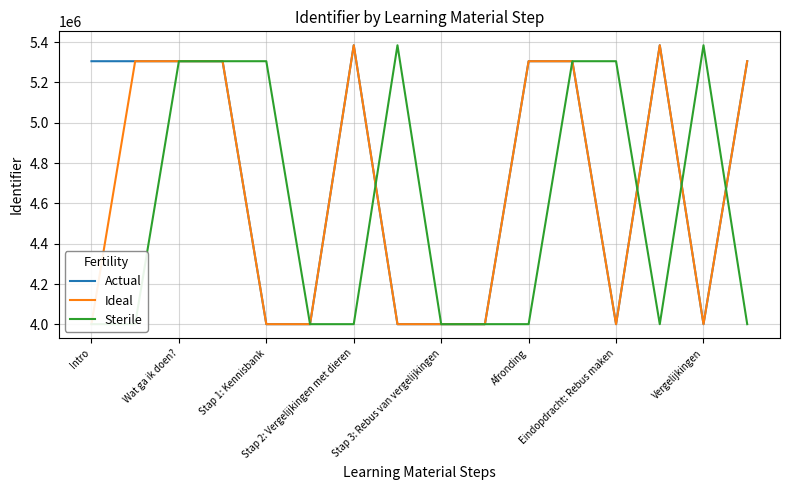

True or false: Ideal has more than 1 interior local peaks.

True